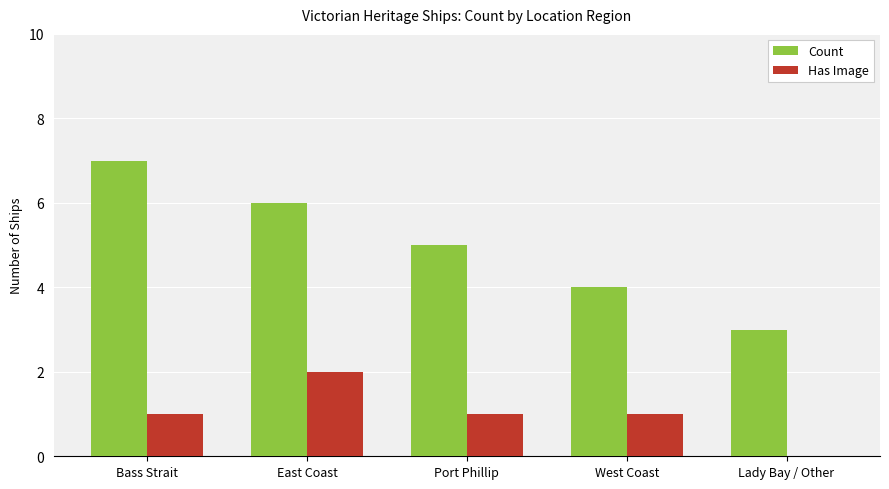

What are all the series names shown in the legend?

Count, Has Image